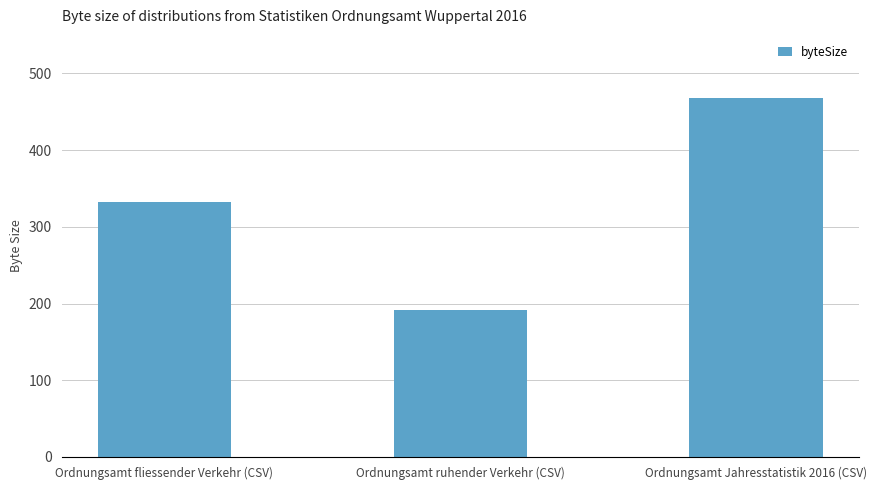

The chart shows a value of 191 at Ordnungsamt ruhender Verkehr (CSV). True or false?

True